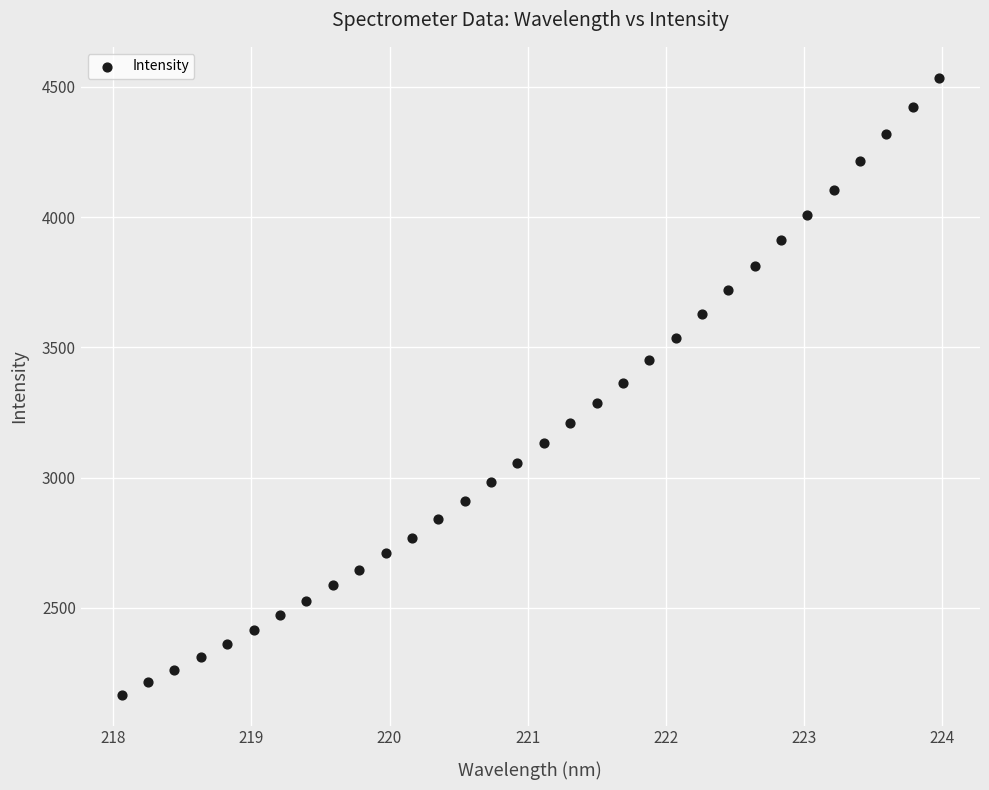

What is the range of Y values (max minus min)?

2368.6